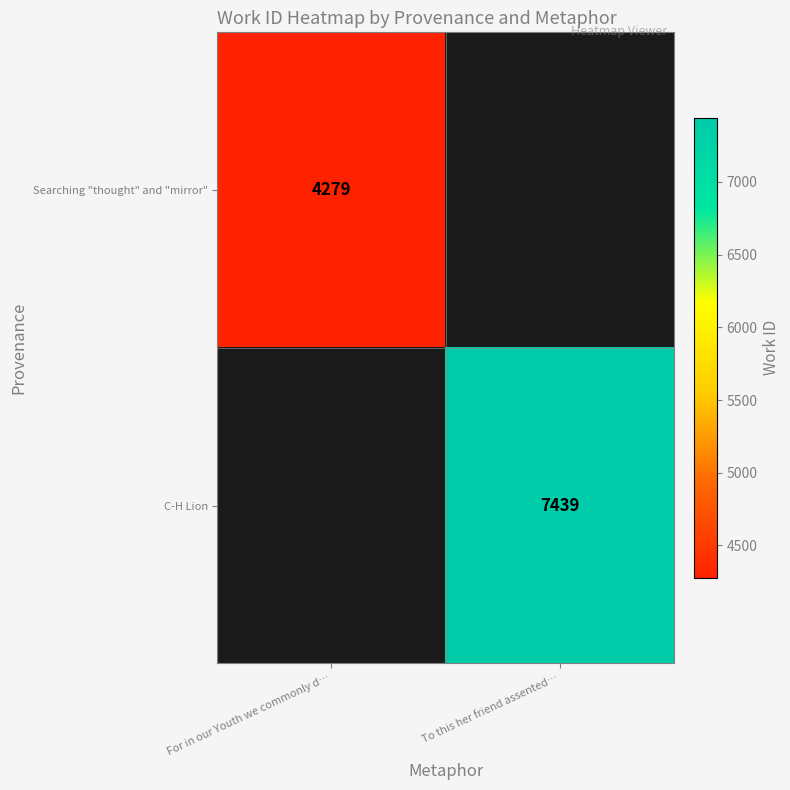

At how many categories does at least one series exceed 5385?

1